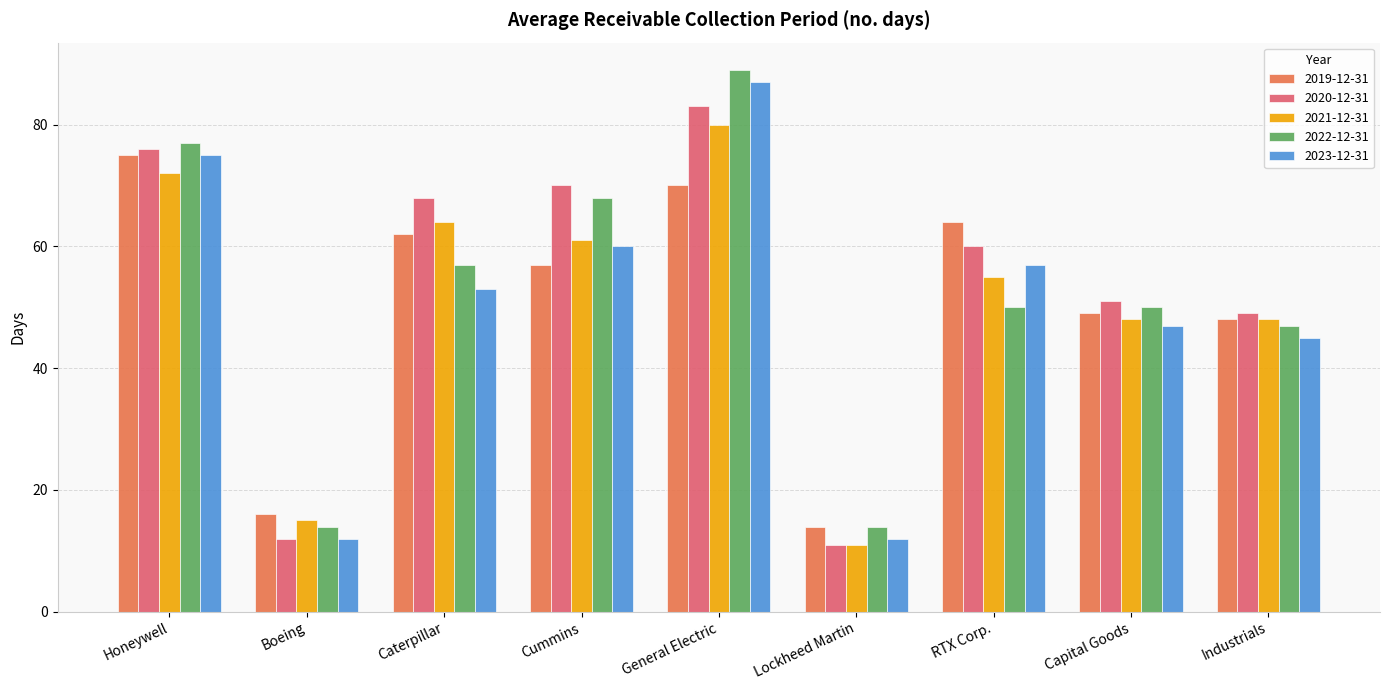

Count the number of categories in the chart.

9